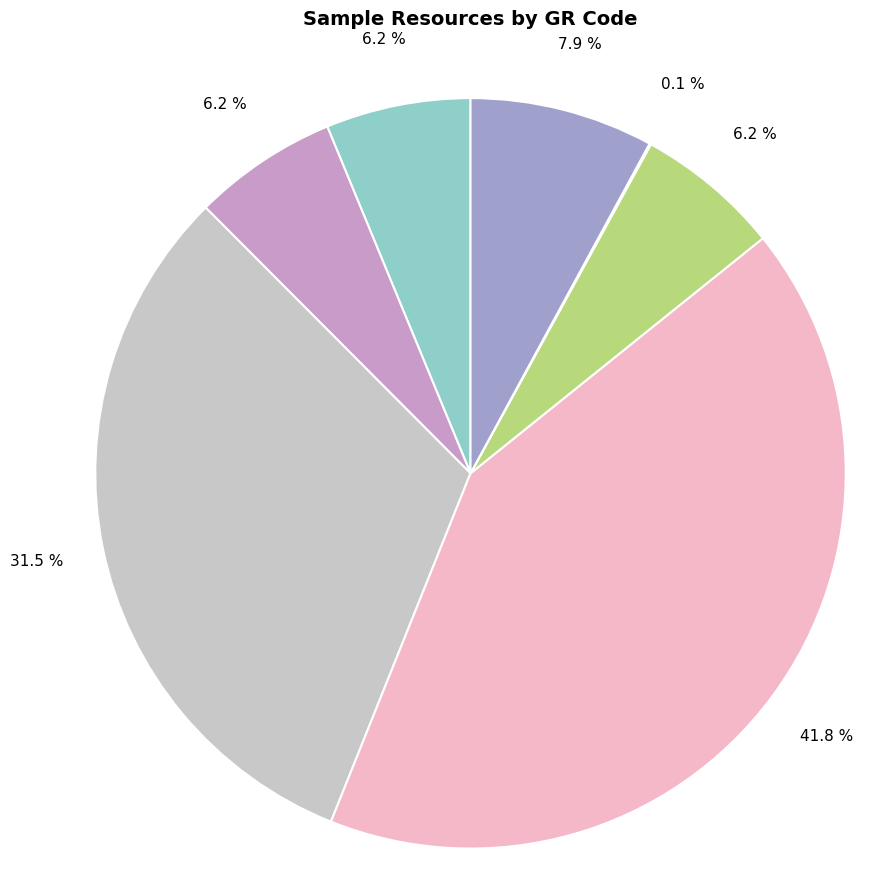

Is there any slice that represents more than half of the pie?

No